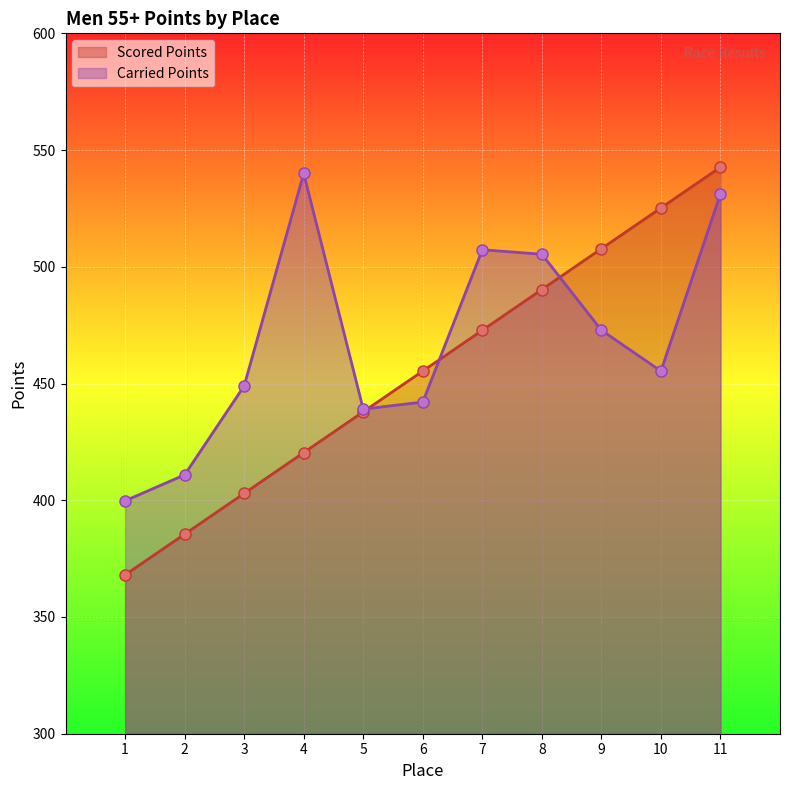

Count the number of categories in the chart.

11